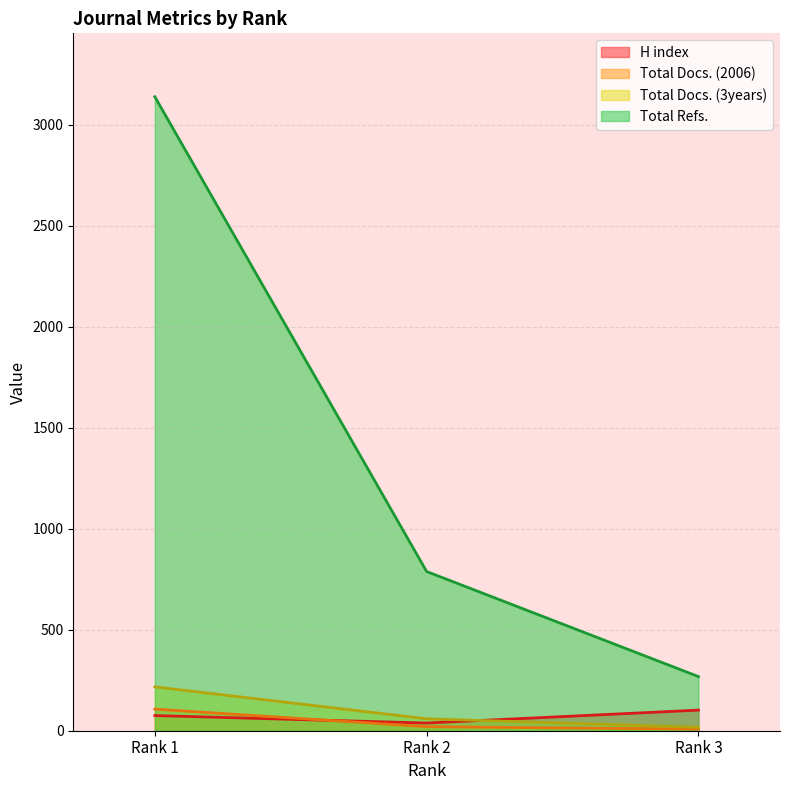

Is it true that Total Docs. (2006) equals 107 at Rank 1?

True